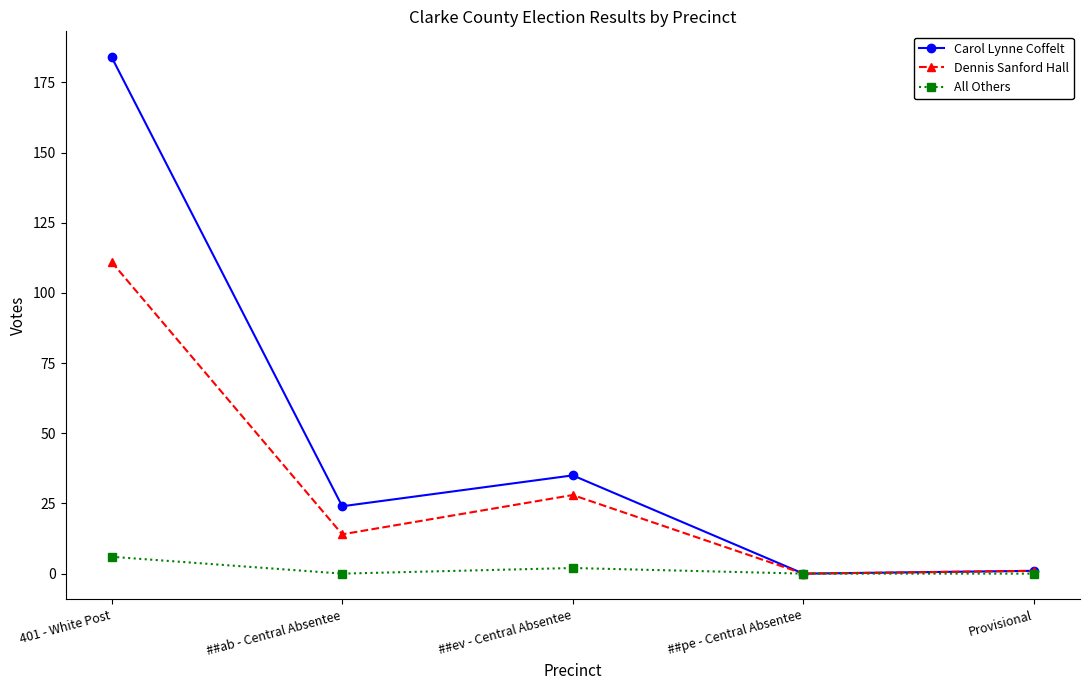

The Dennis Sanford Hall series shows 0 at ##pe - Central Absentee. True or false?

True